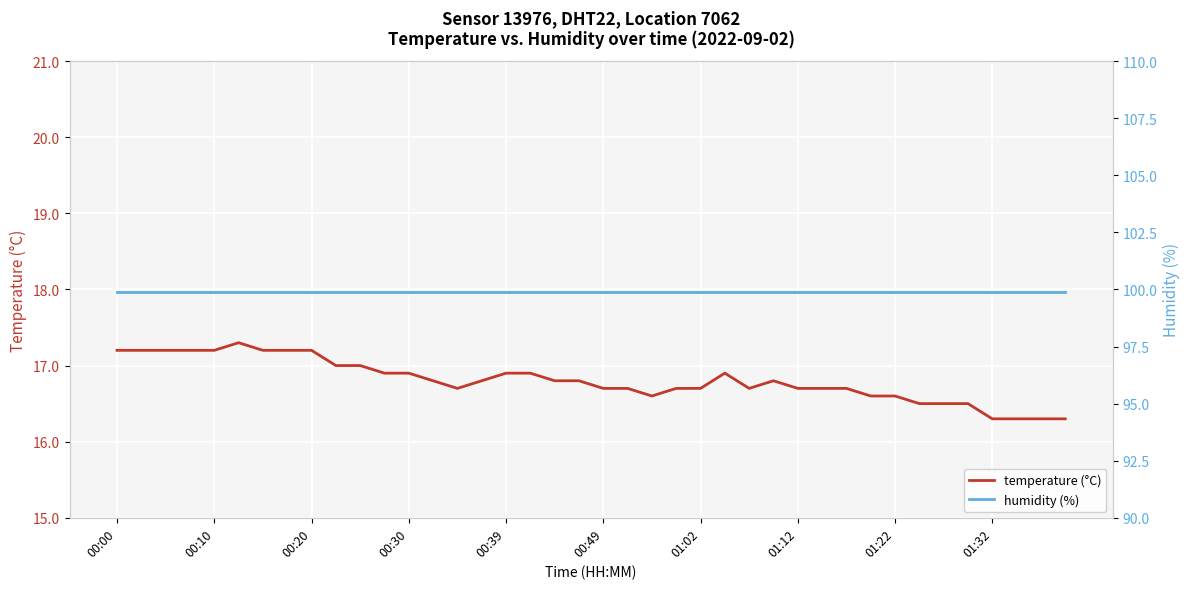

True or false: temperature (°C) and humidity (%) intersect in this chart.

False